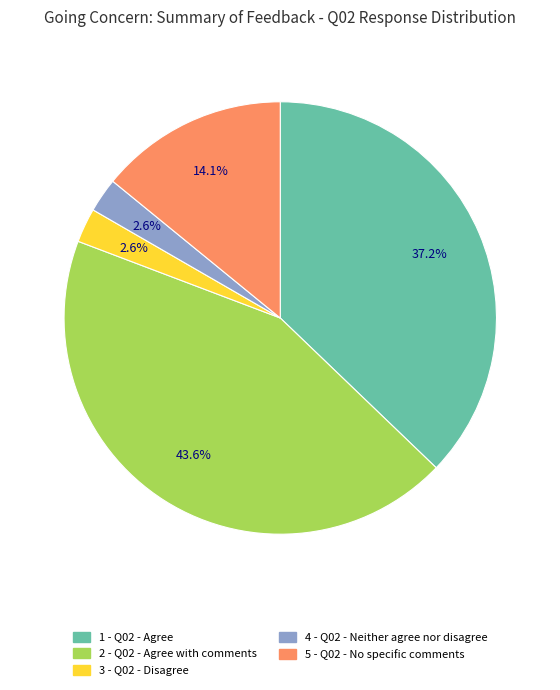

Count the number of slices in the pie.

5